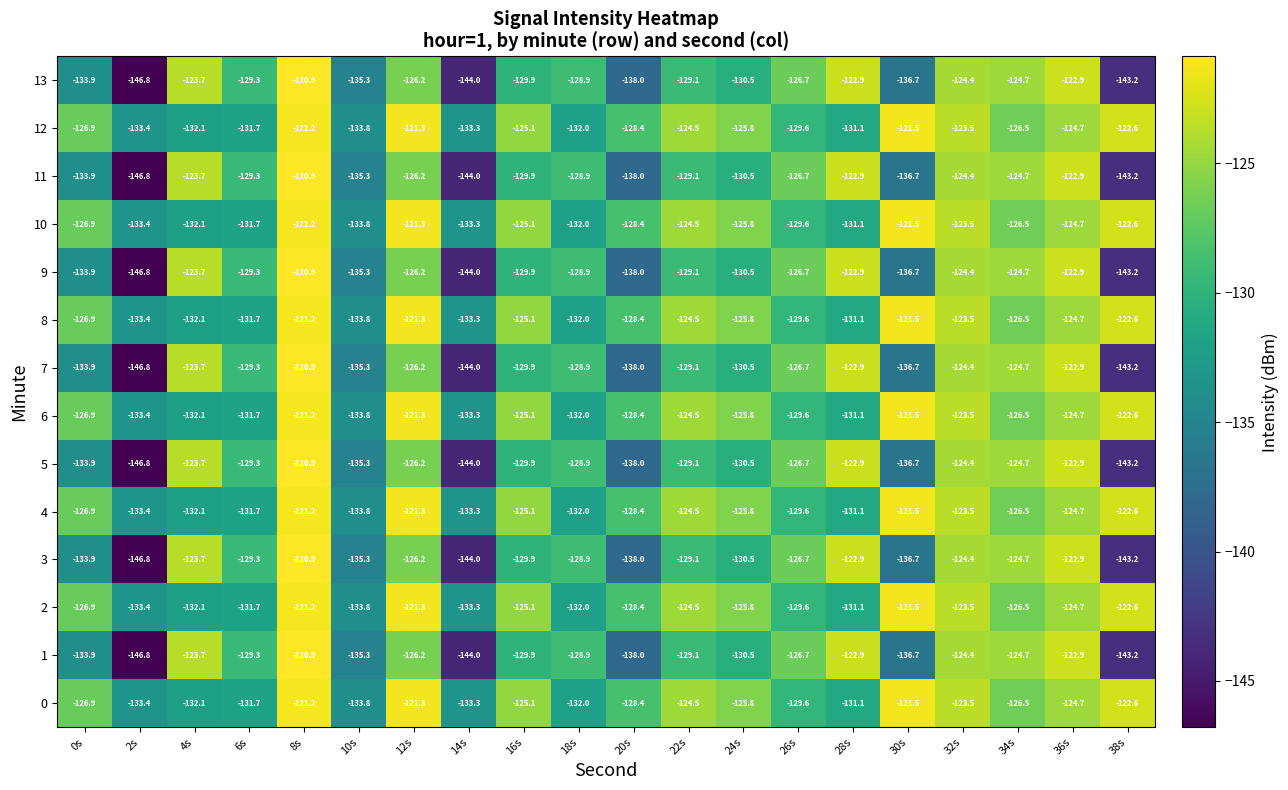

How many values in the 10 series are below -126?

11